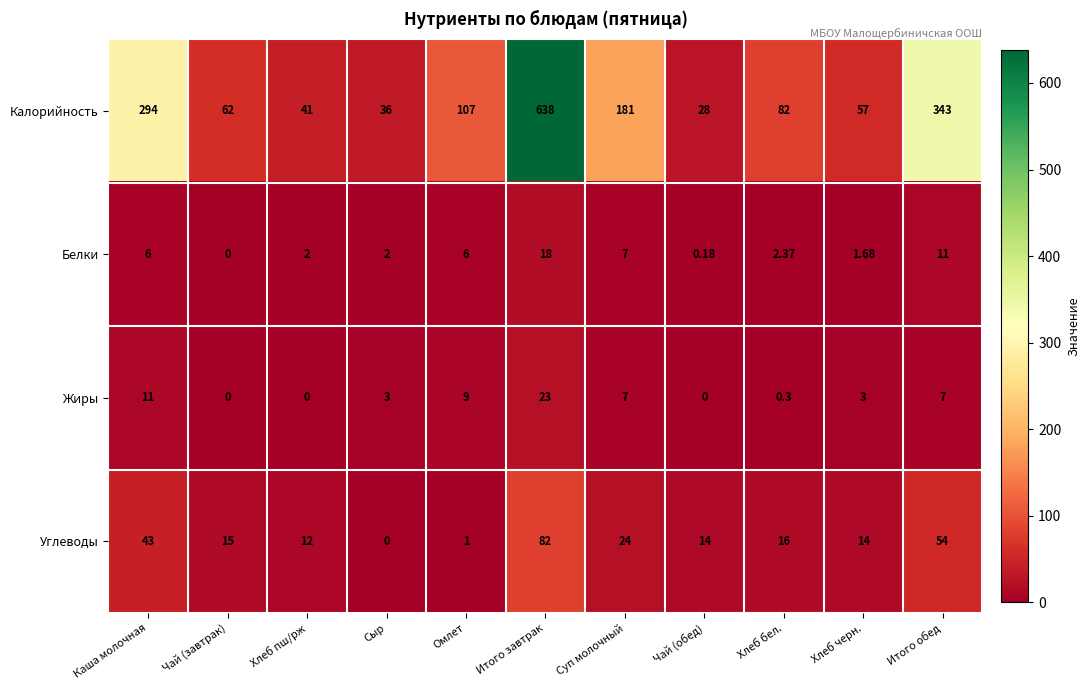

Which series has the widest spread of values?

Калорийность